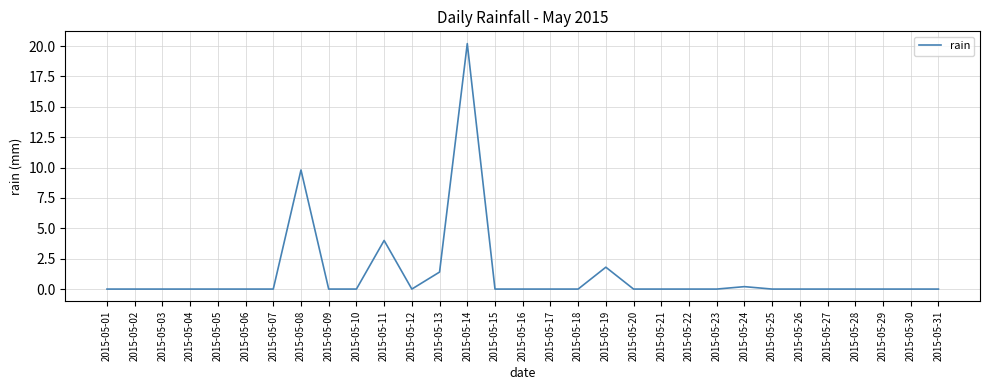

What is the greatest value displayed?

20.2